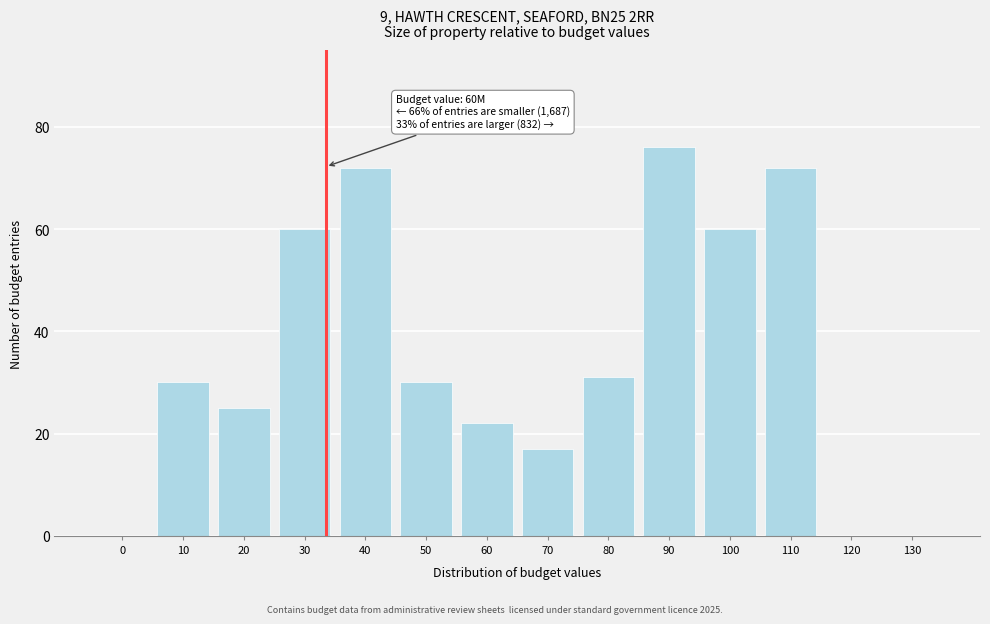

Reading left to right, extract all data points from this chart.

0=0	10=30	20=25	30=60	40=72	50=30	60=22	70=17	80=31	90=76	100=60	110=72	120=0	130=0